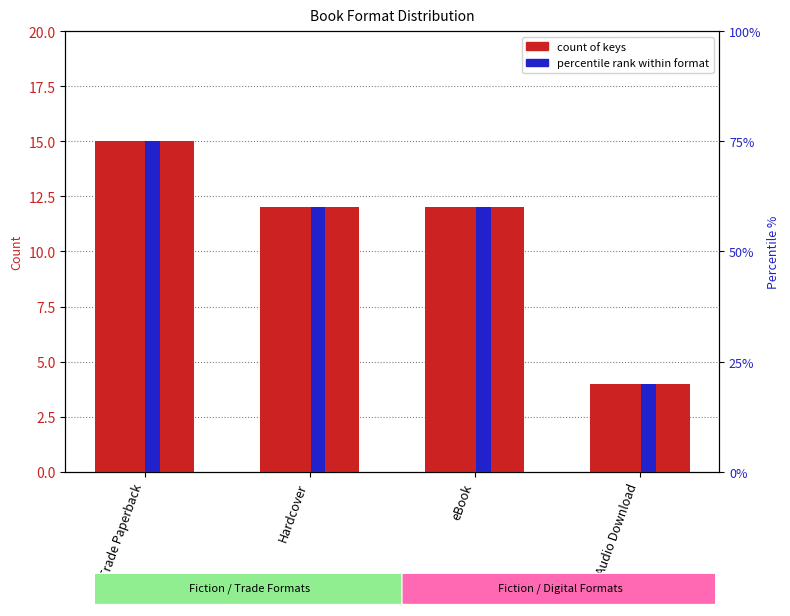

Where is percentile rank nearest to the value 47?

Hardcover